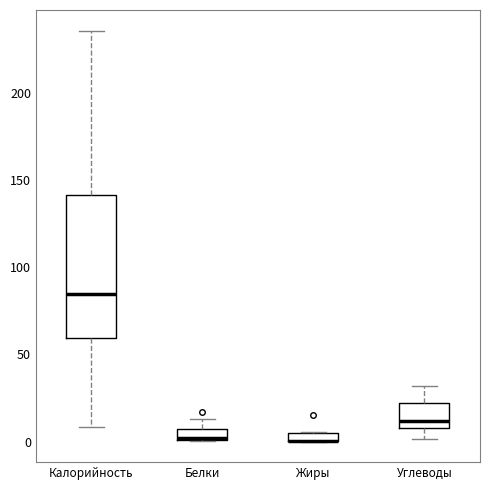

Which box is the tallest, from its lower edge to its upper edge?

Калорийность